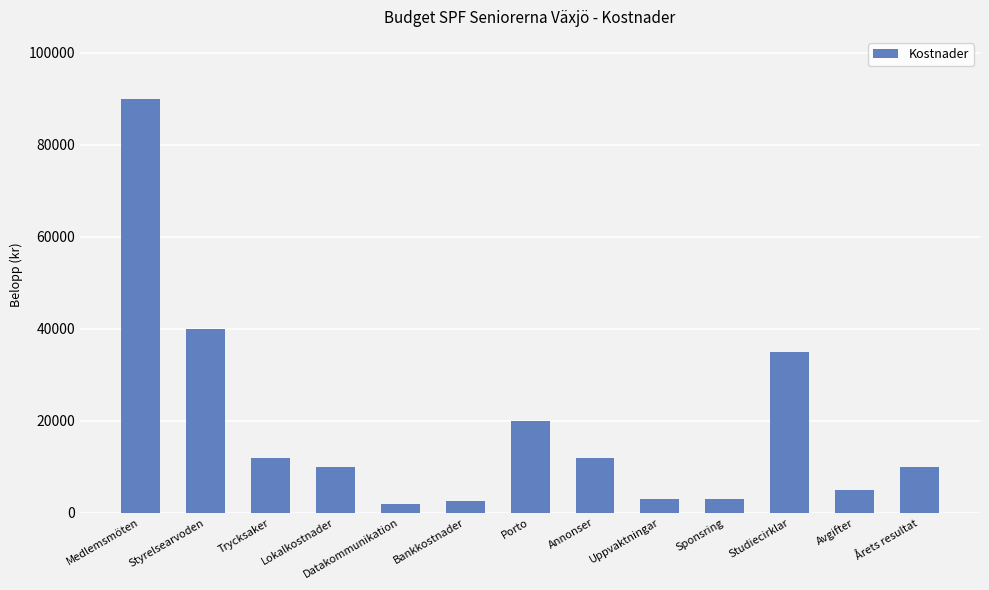

Reading right to left, extract all data points from this chart.

Årets resultat=10000	Avgifter=5000	Studiecirklar=35000	Sponsring=3000	Uppvaktningar=3000	Annonser=12000	Porto=20000	Bankkostnader=2500	Datakommunikation=2000	Lokalkostnader=10000	Trycksaker=12000	Styrelsearvoden=40000	Medlemsmöten=90000